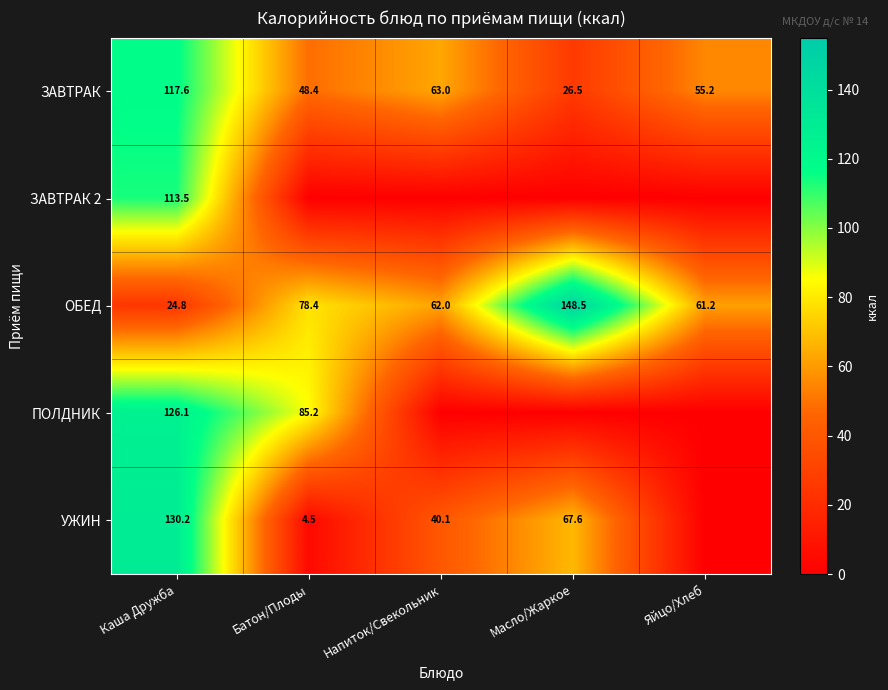

At how many categories does at least one series exceed 29?

5